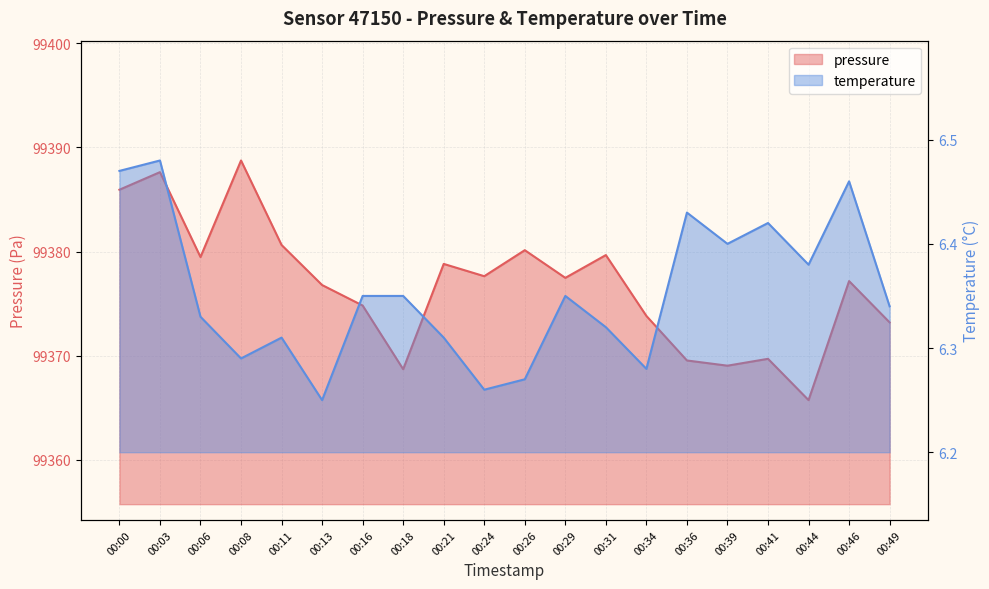

The value of pressure at 00:44 is 99365.7. True or false?

True